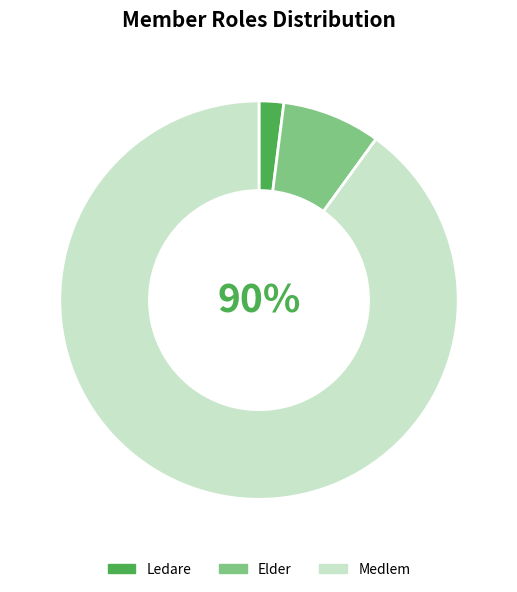

To the nearest percent, what percentage of the pie is Medlem?

90%